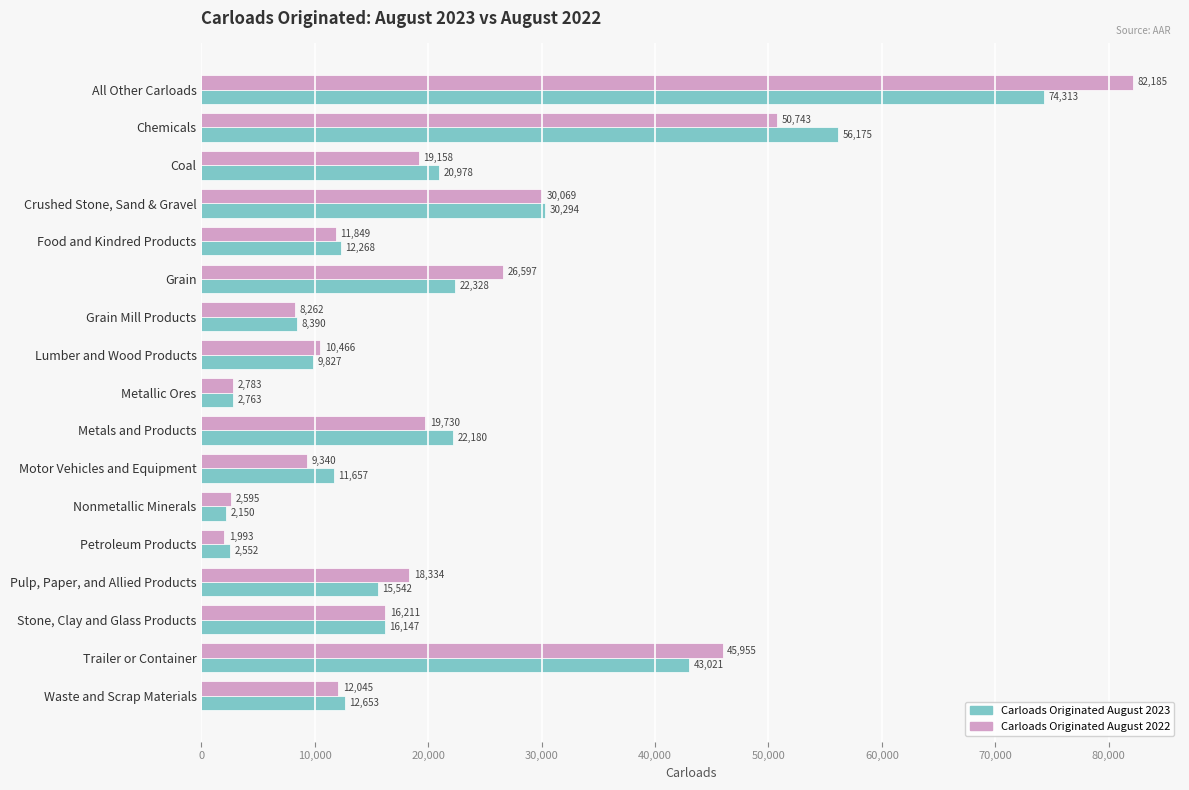

True or false: Carloads Originated August 2023 has a value of 30173 at Coal.

False